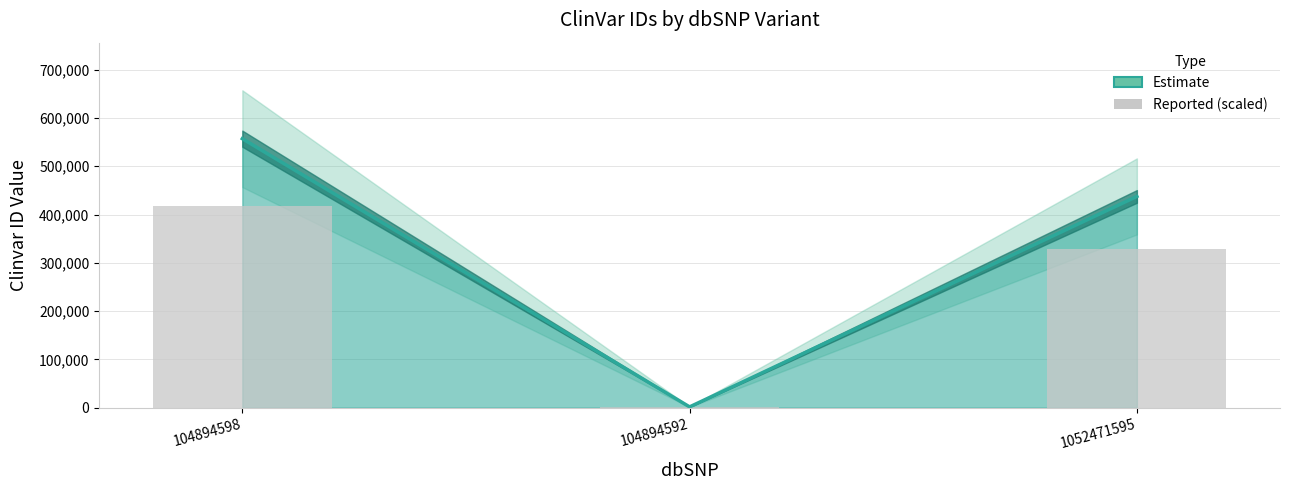

Read the value at 1052471595.

328084.5